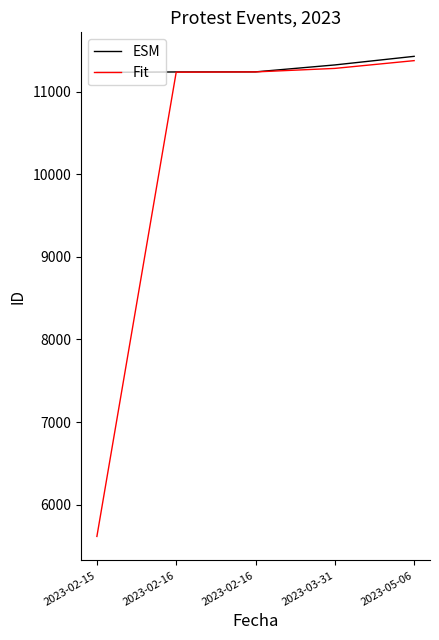

What are all the series names shown in the legend?

ESM, Fit